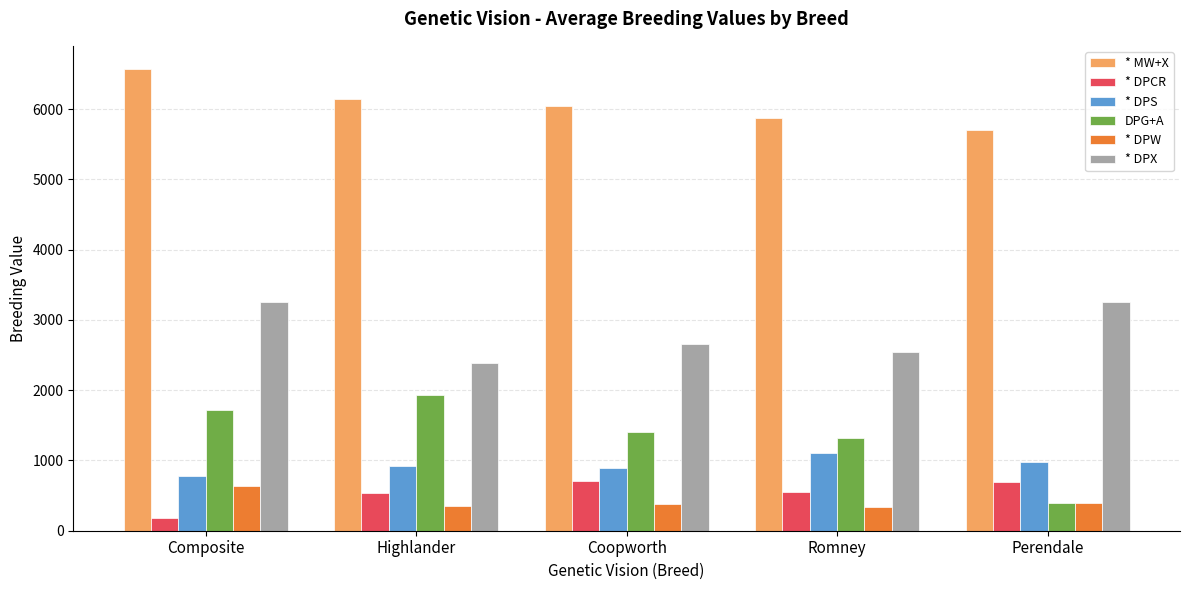

Where is * MW+X nearest to the value 6140?

Highlander